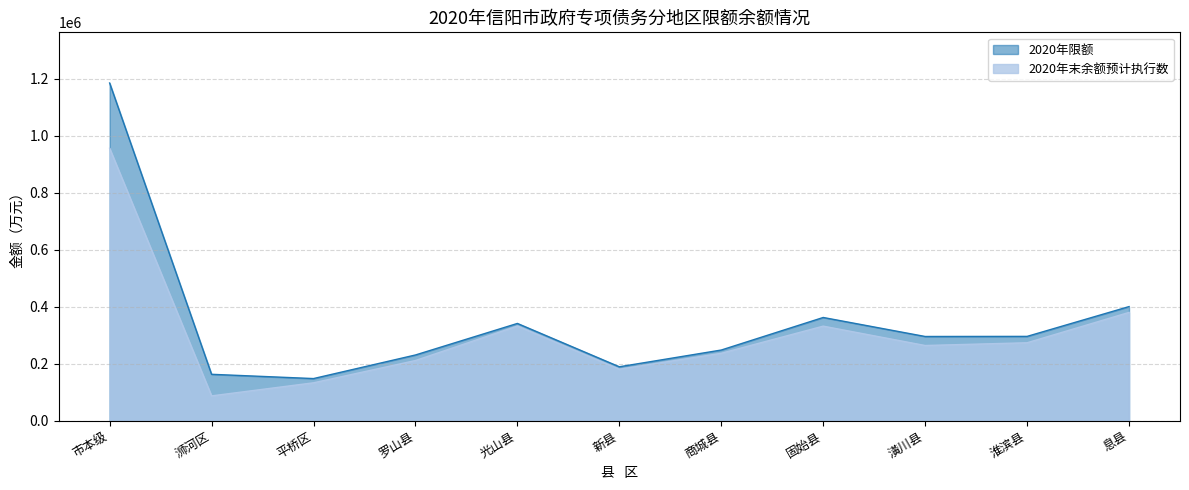

The 2020年限额 series shows 248200.0 at 商城县. True or false?

True